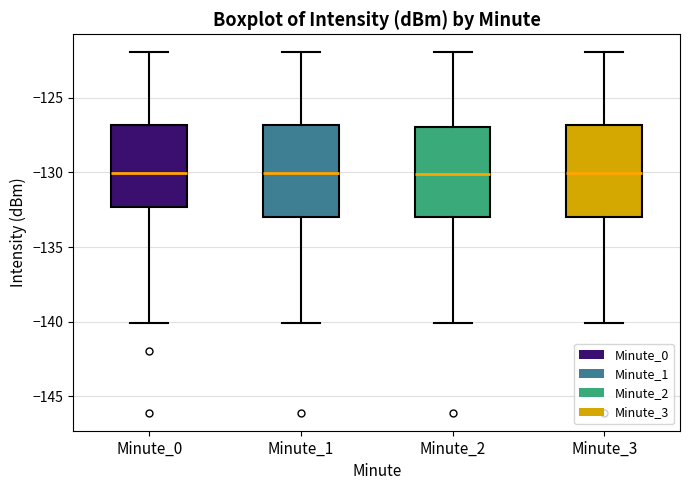

Reading left to right, transcribe this box plot: for each box, give where its median line is, the range the box spans, and where its two whiskers end, as read against the y-axis. The values are not printed on the chart, so give them approximately, as read against the axis.

Minute_0: median -130.0, box -132.5 to -127.0, whiskers -140.0 to -122.0
Minute_1: median -130.0, box -133.0 to -127.0, whiskers -140.0 to -122.0
Minute_2: median -130.0, box -133.0 to -127.0, whiskers -140.0 to -122.0
Minute_3: median -130.0, box -133.0 to -127.0, whiskers -140.0 to -122.0